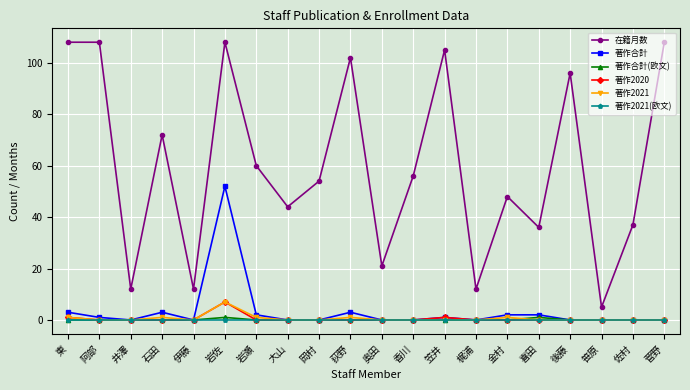

What is the maximum value shown in the chart?

108